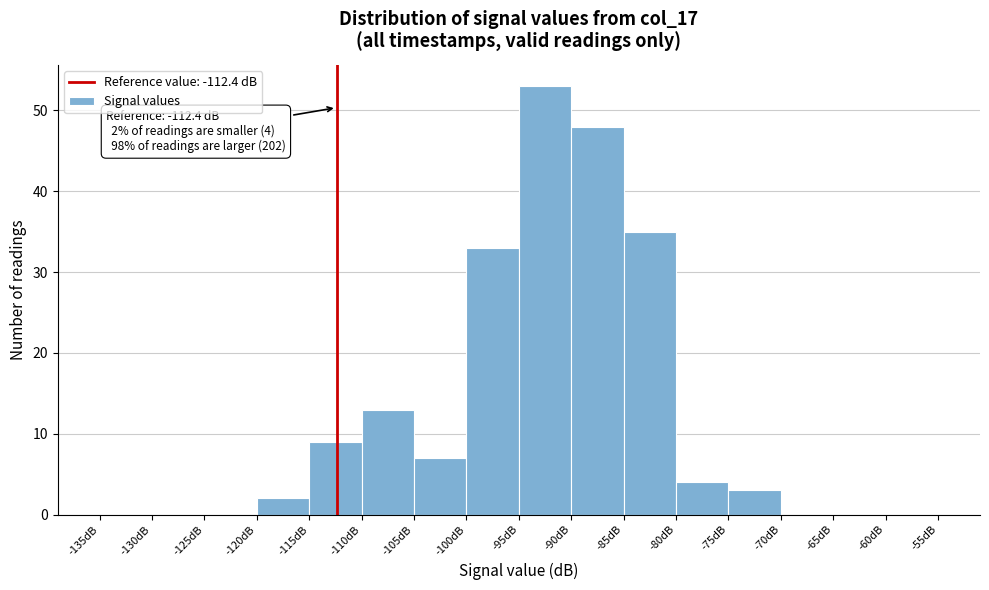

Which range on the x-axis has the tallest bar?

-95 to -90